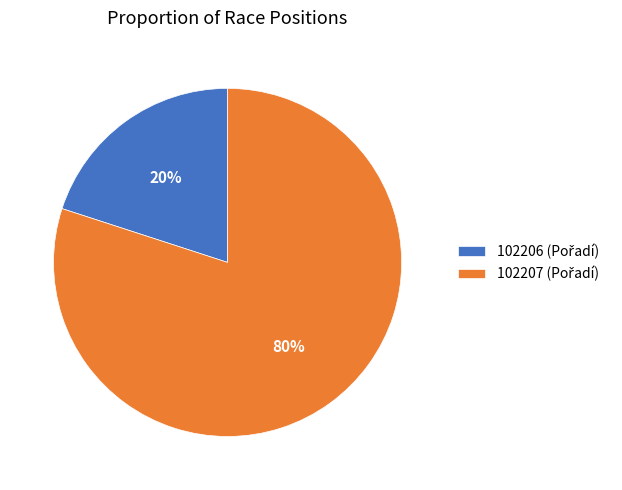

Is there a majority slice in this chart?

Yes